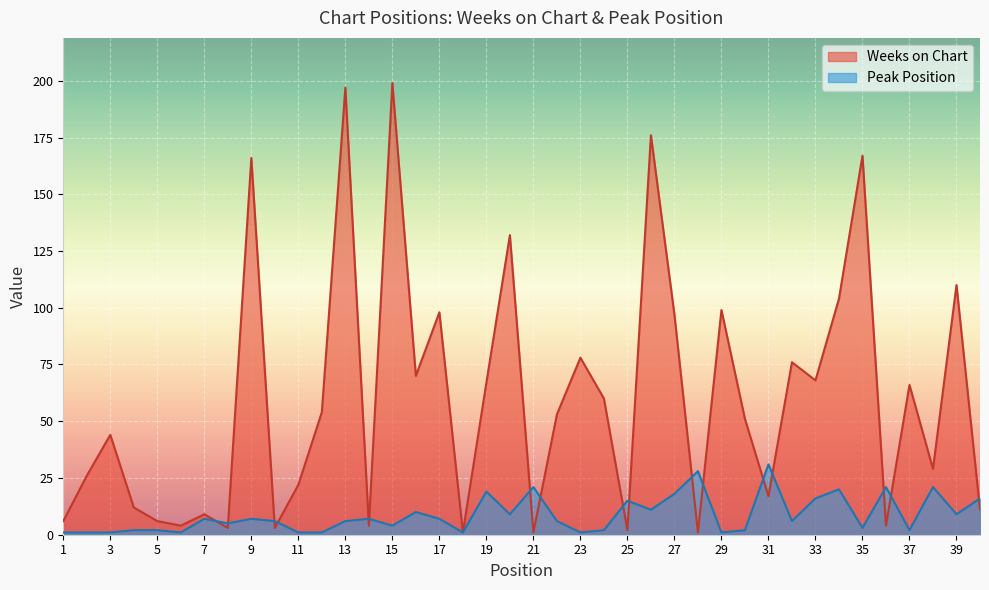

What is the value of the Weeks on Chart point at the 6th from the left?

4